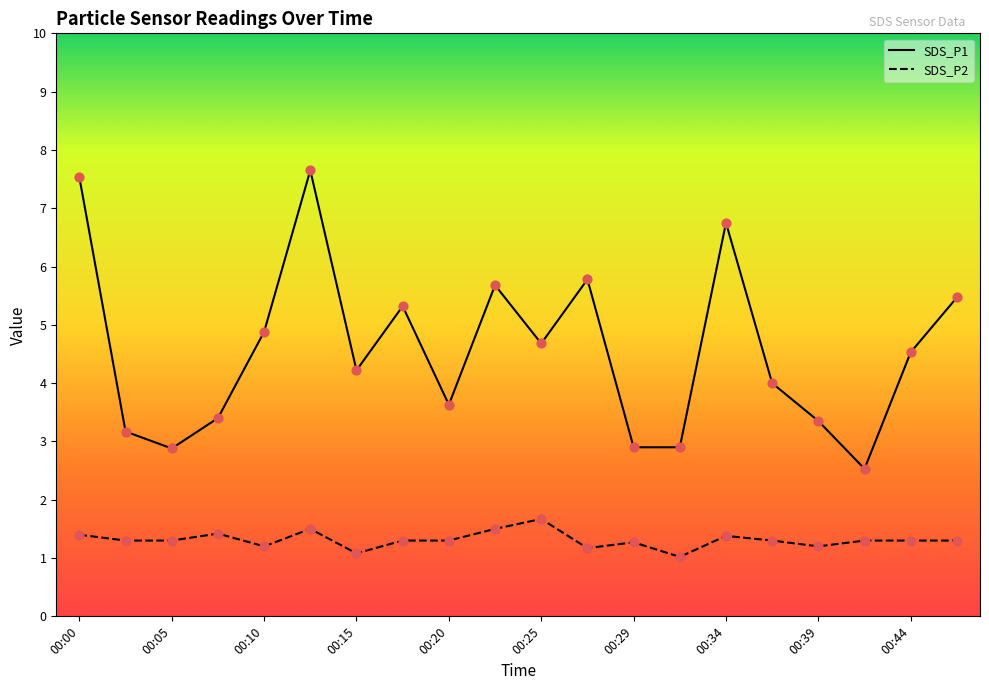

At which category is the sum across all series the highest?

00:12